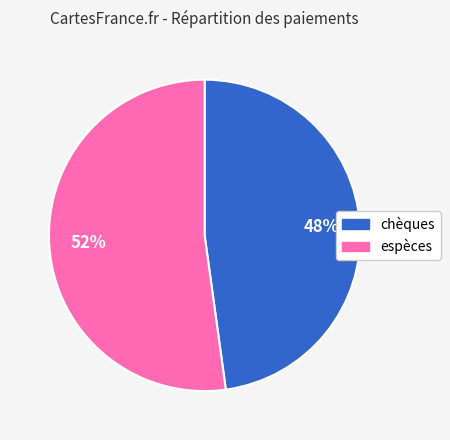

How many segments does this pie chart have?

2